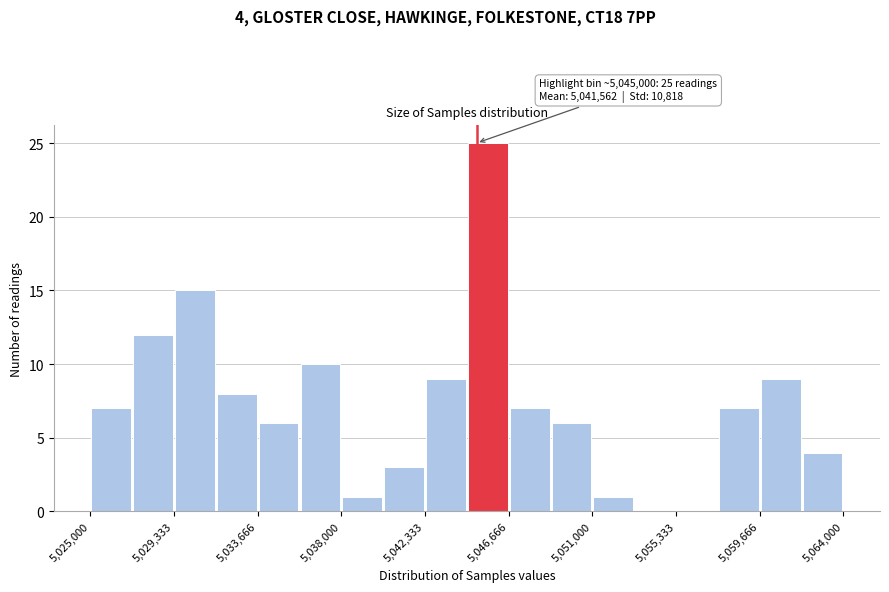

Over which range of the x-axis is the bar tallest?

5044500 to 5046500